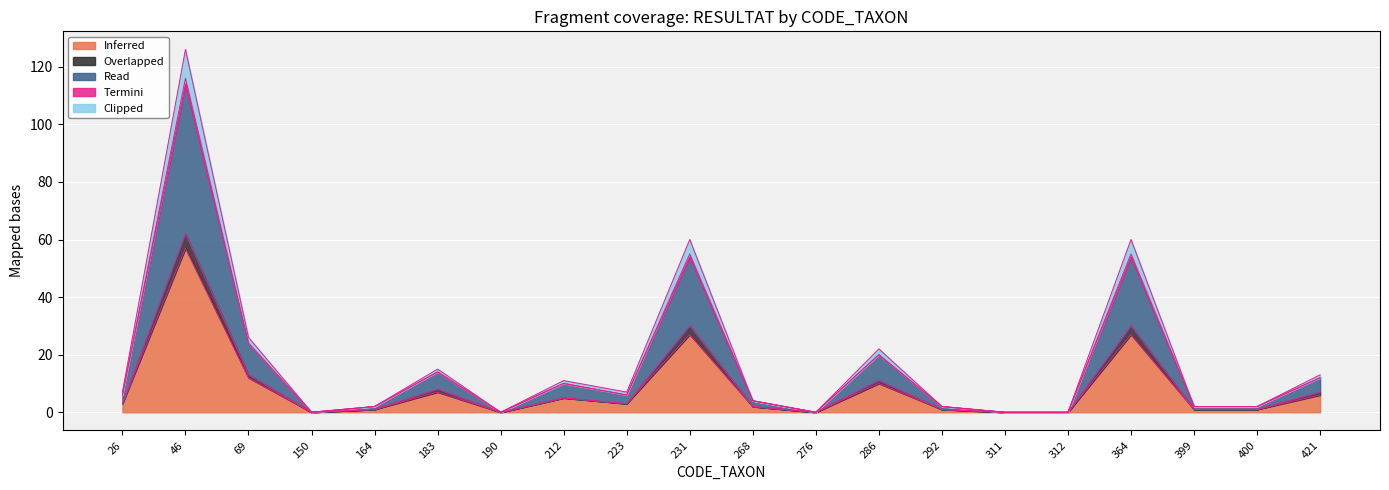

Which category has the lowest value across all series?

150